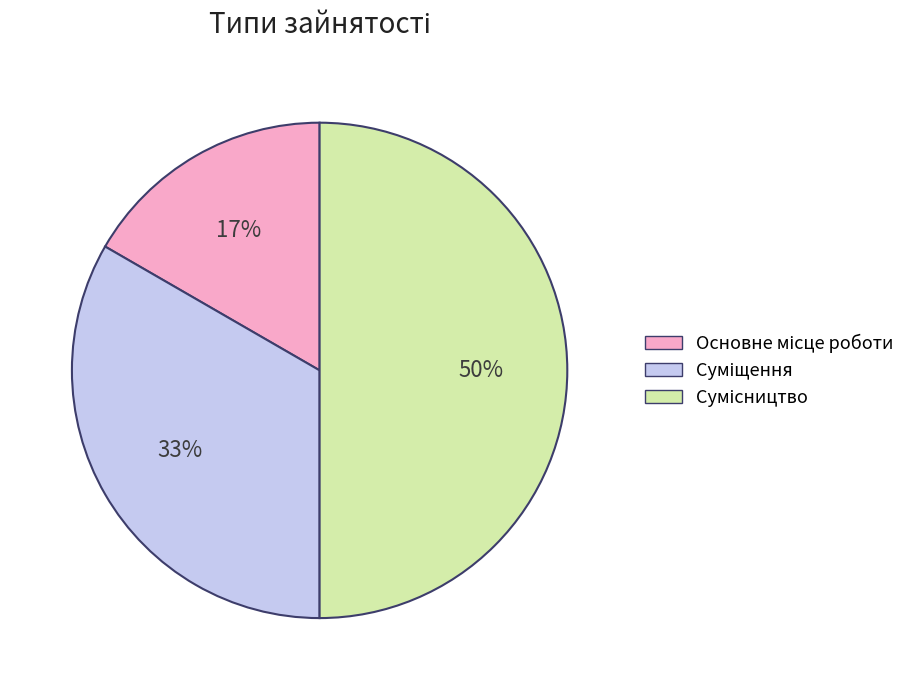

To the nearest percent, what is the difference between the largest and smallest slice percentages?

33%